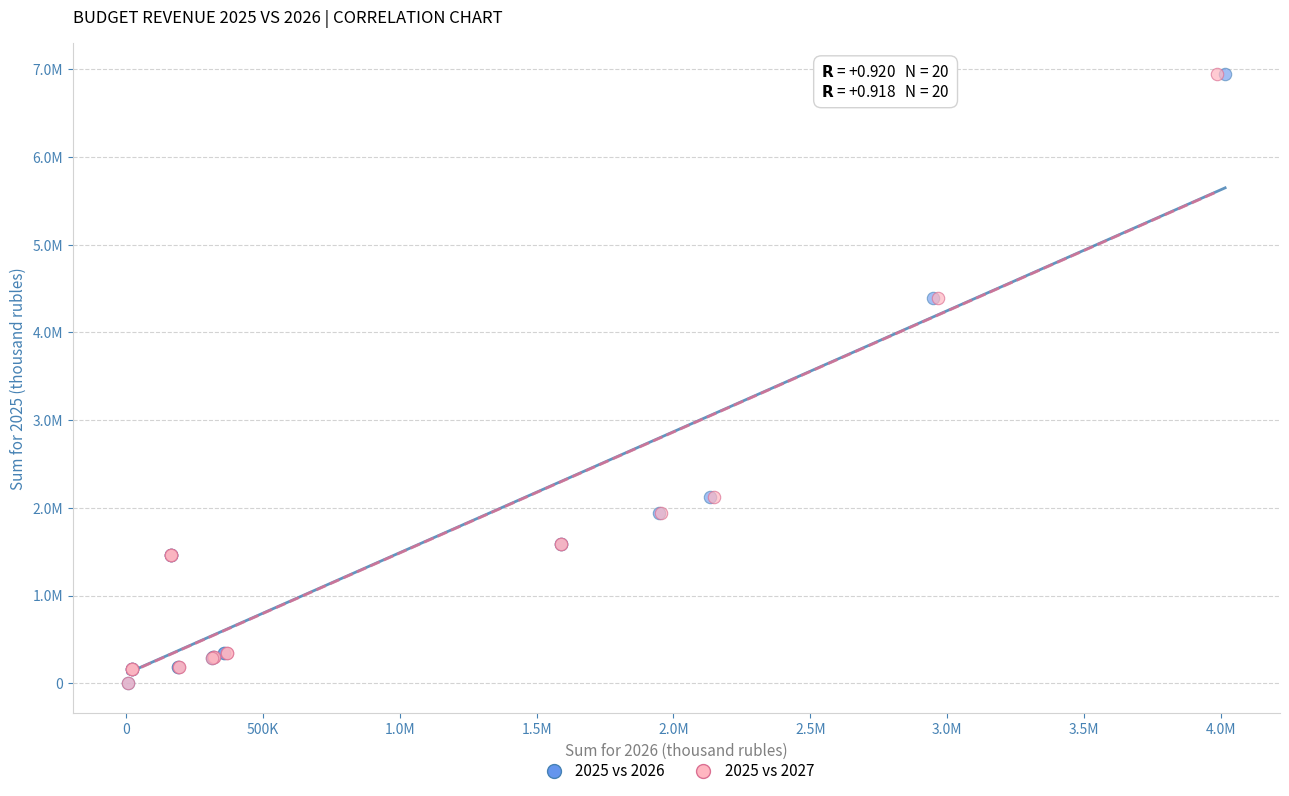

What are all the series names shown in the legend?

2025 vs 2026, 2025 vs 2027